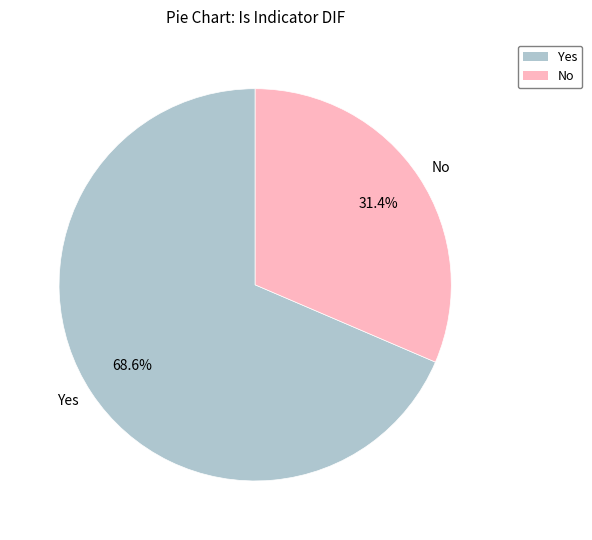

Is there a majority slice in this chart?

Yes